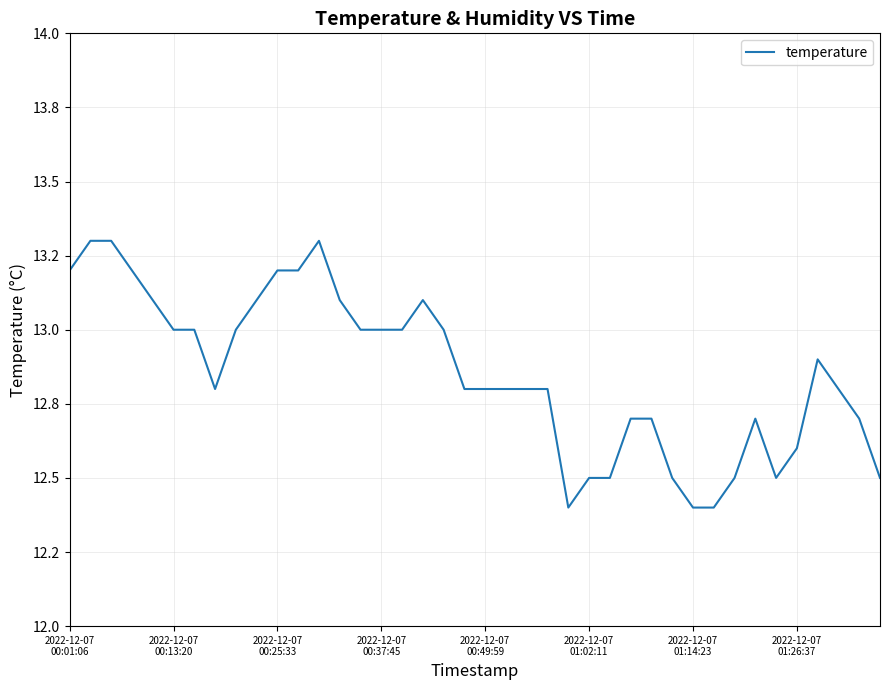

What is the value of the 7th point from the left?

13.0